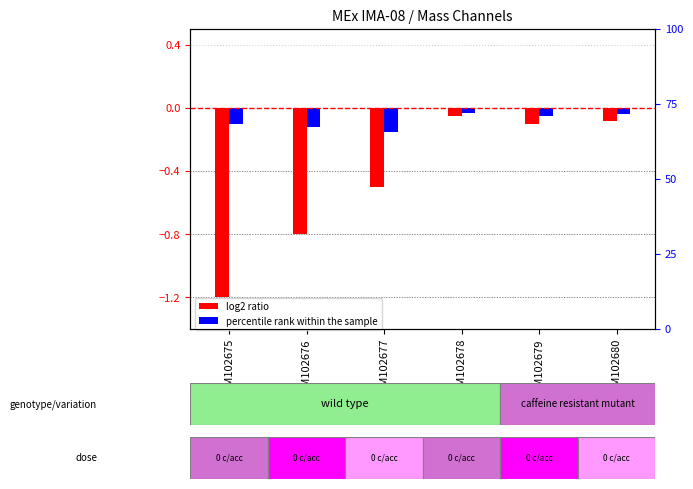

What is the difference between the second highest and second lowest values in the log2 ratio series?

0.7